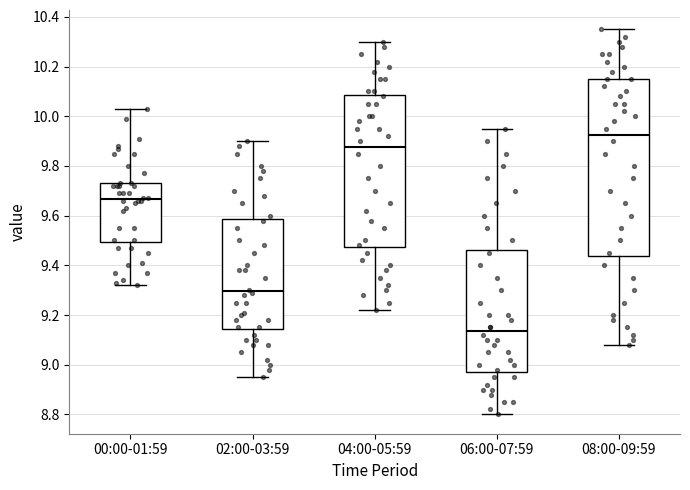

Which box's median line is the lowest?

06:00-07:59